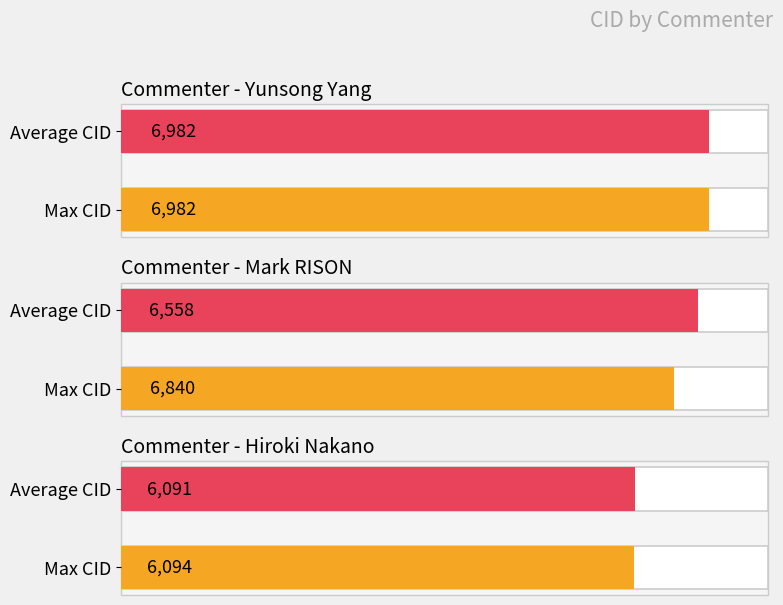

Between Hiroki Nakano and Hiroki Nakano, which is larger?

Hiroki Nakano